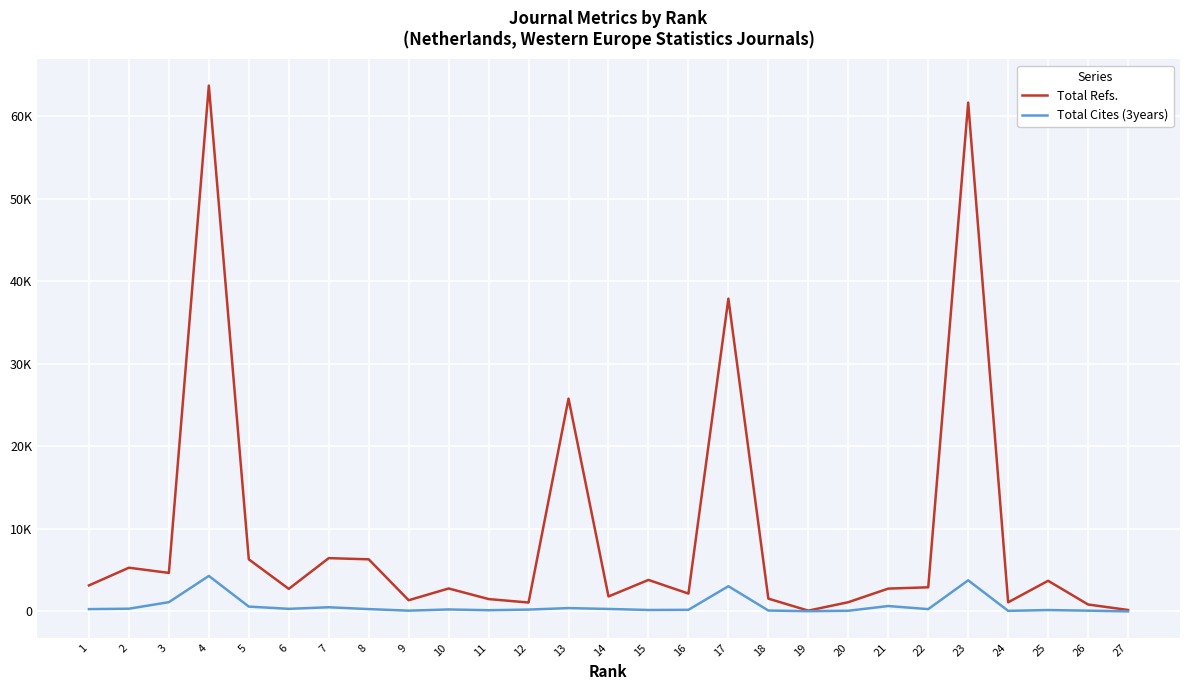

At which label does Total Refs. first exceed 2786?

1